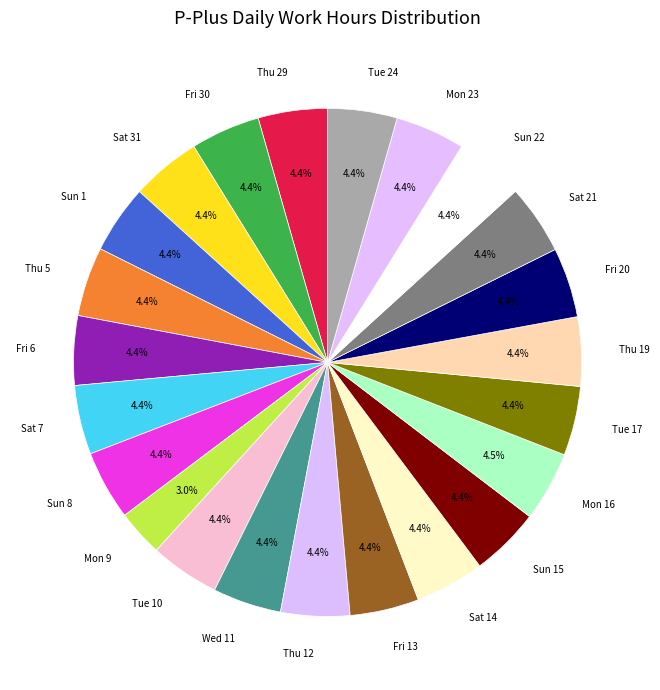

How much of the chart is everything except Fri 30?

95.6%